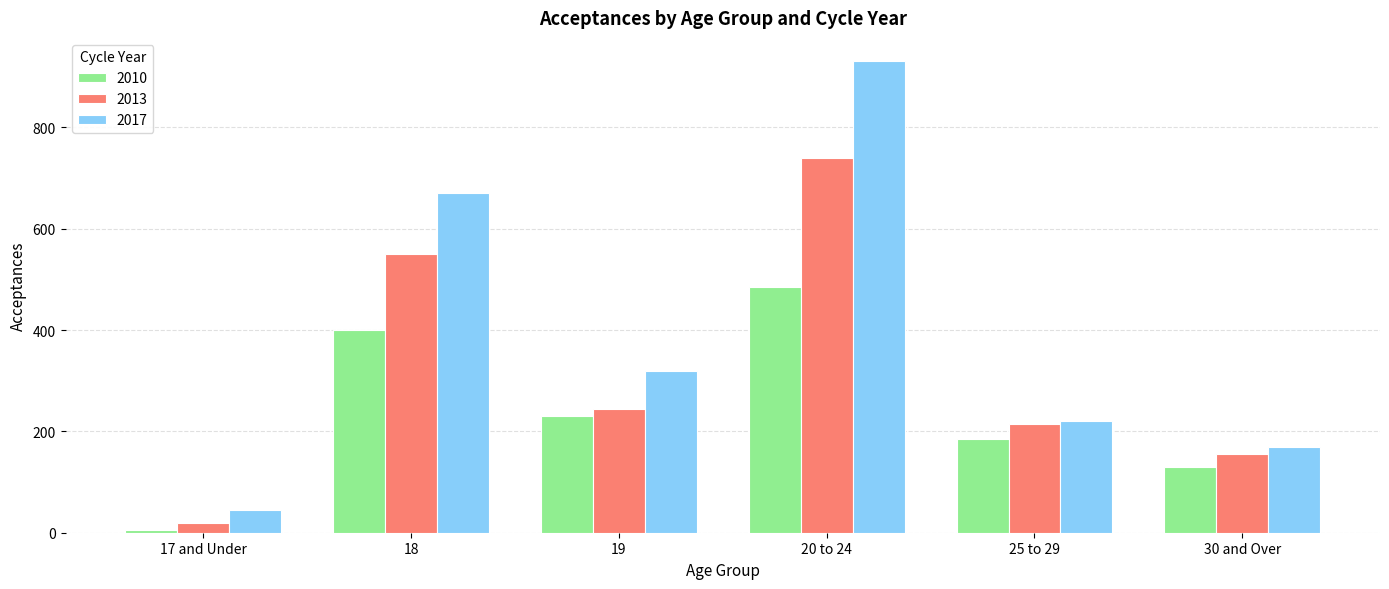

Is the value of 2013 at 25 to 29 greater than the value of 2010 at 30 and Over?

Yes